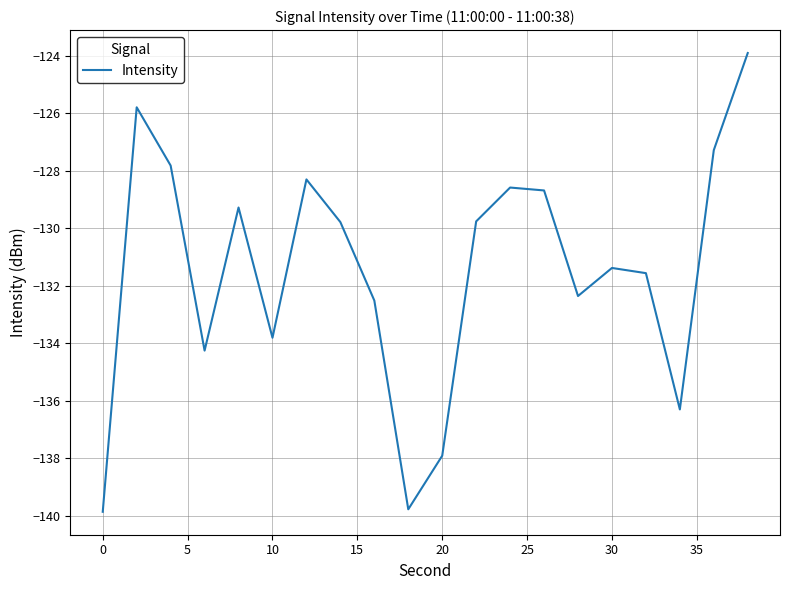

What is the average value?

-131.4